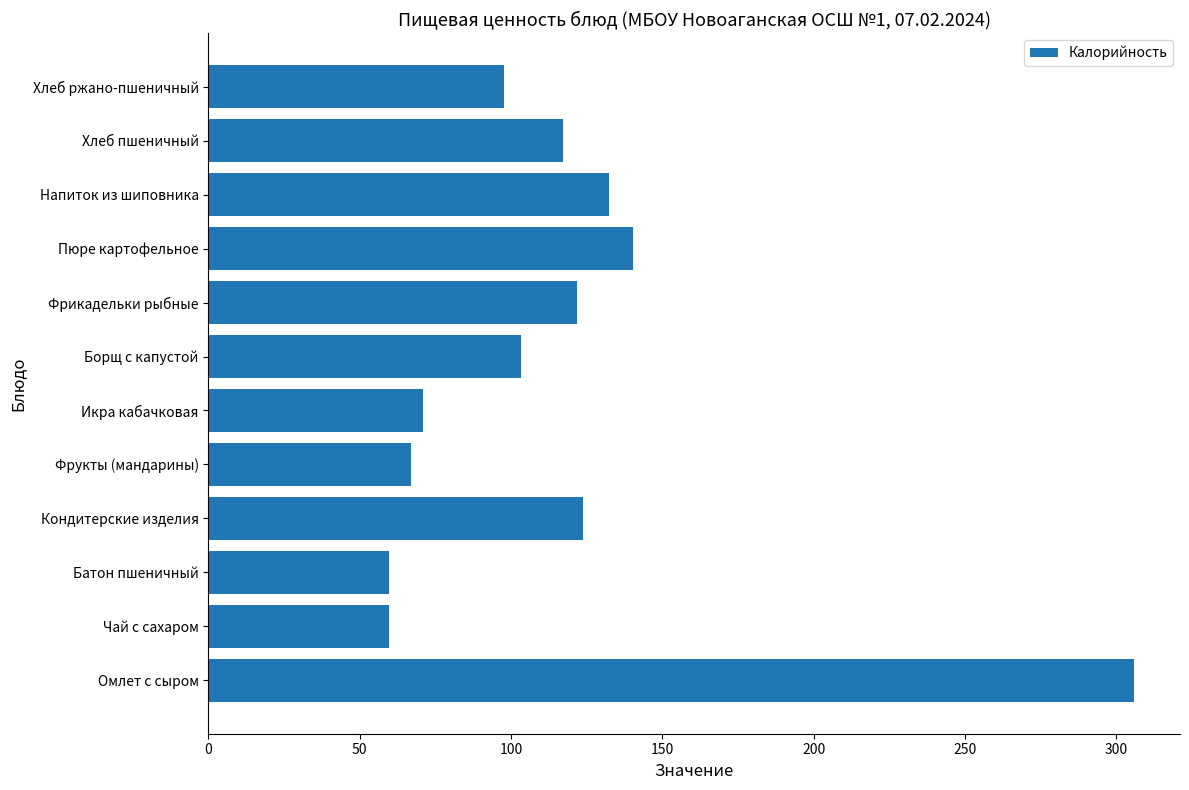

What is the sum of all values?

1399.6